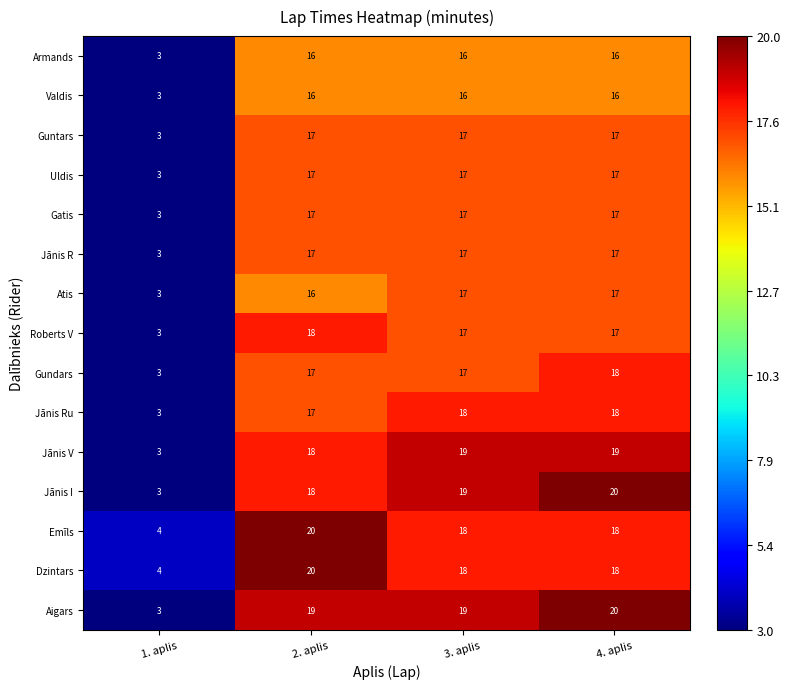

What is the minimum value for Valdis?

3